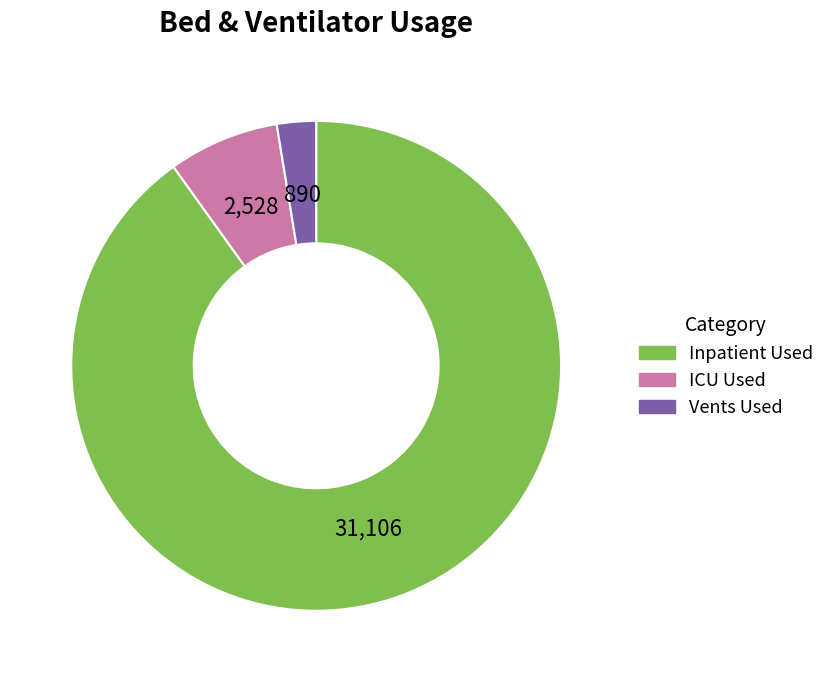

Which slice is the smallest?

Vents Used